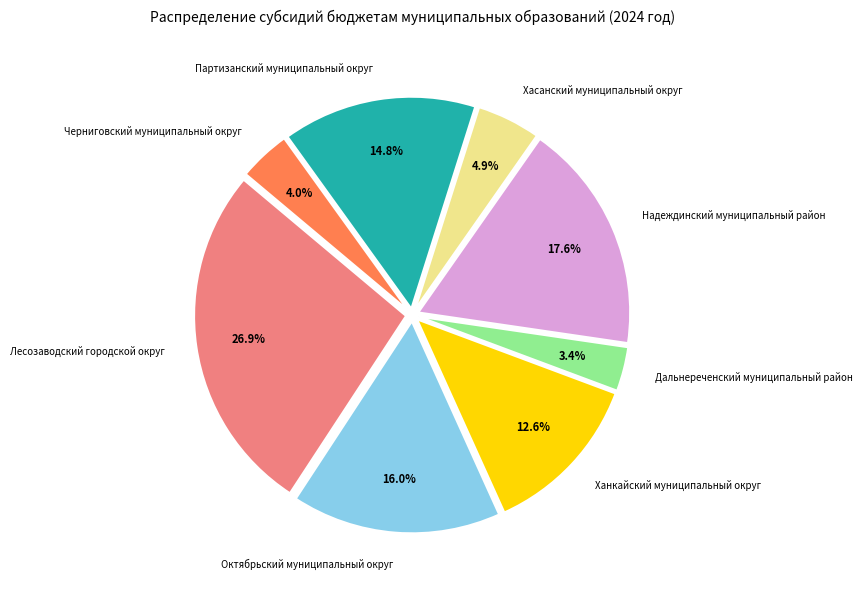

What portion of the pie excludes Черниговский муниципальный округ?

96.0%